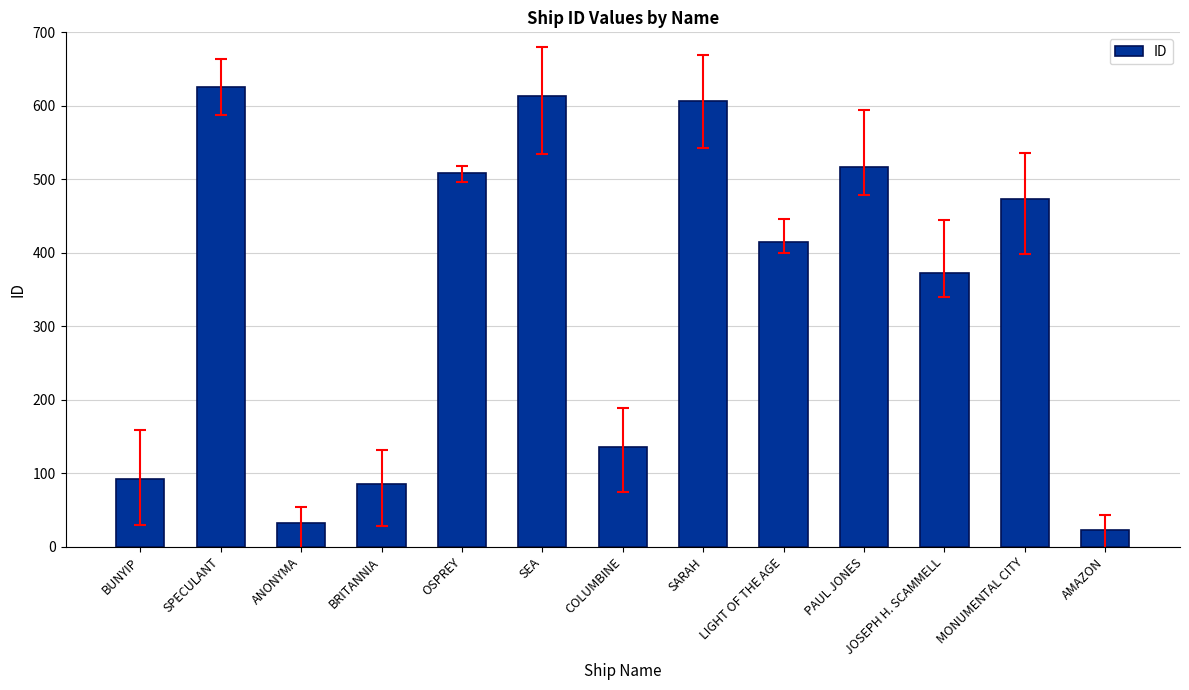

List the labels in order of value, smallest first.

AMAZON, ANONYMA, BRITANNIA, BUNYIP, COLUMBINE, JOSEPH H. SCAMMELL, LIGHT OF THE AGE, MONUMENTAL CITY, OSPREY, PAUL JONES, SARAH, SEA, SPECULANT